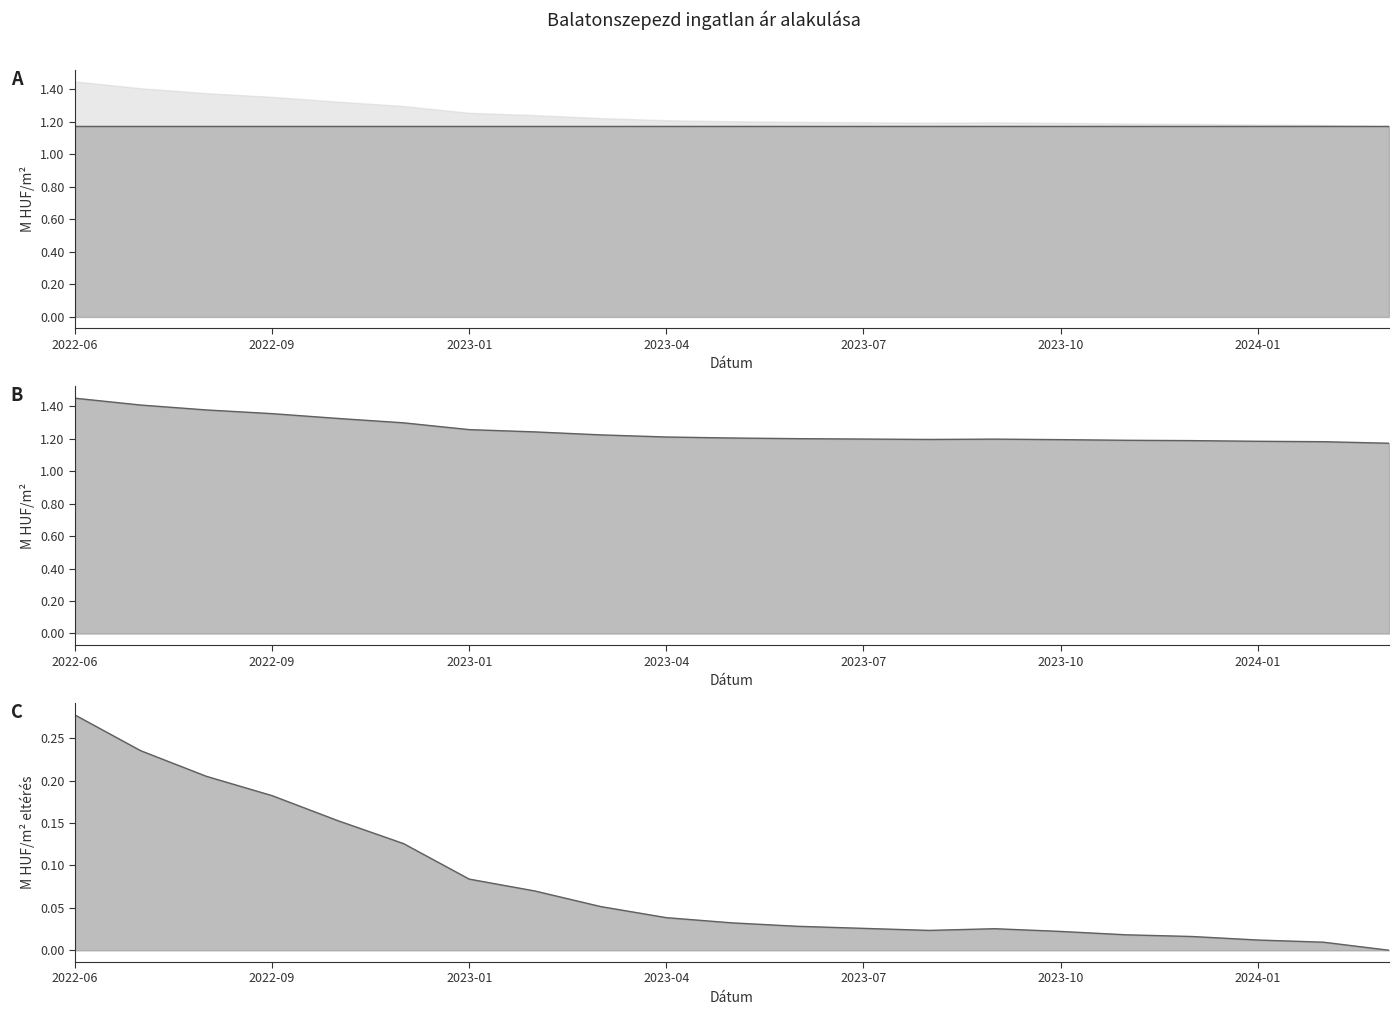

How many categories are shown in the chart?

21